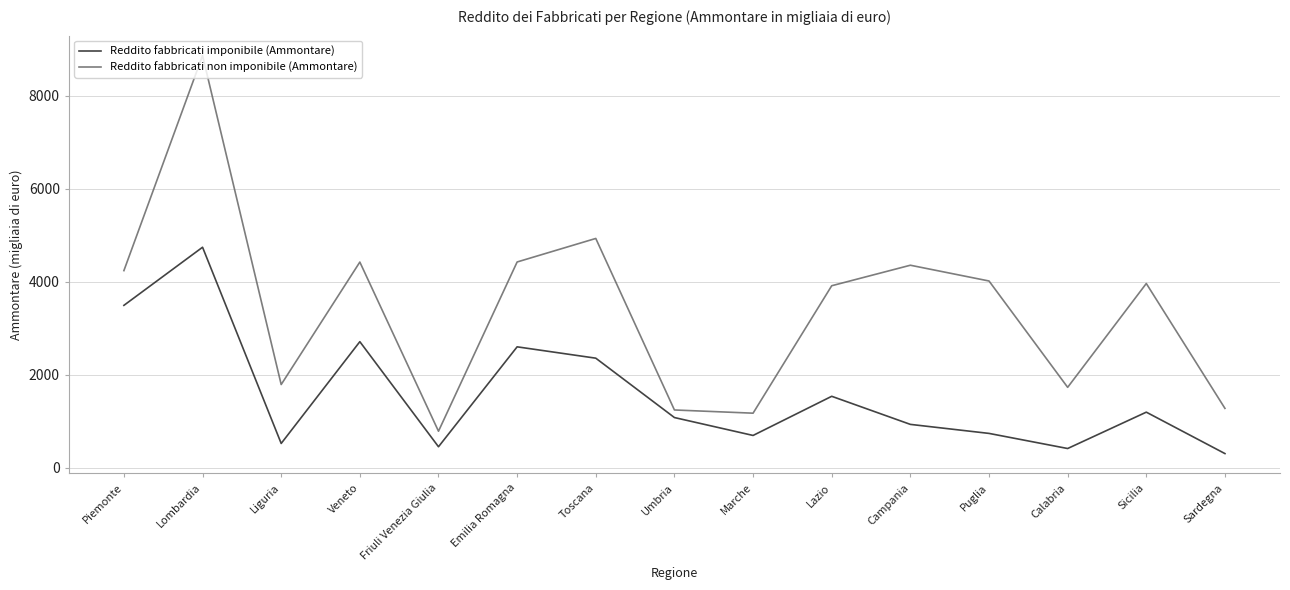

True or false: Reddito fabbricati imponibile (Ammontare) and Reddito fabbricati non imponibile (Ammontare) intersect in this chart.

False